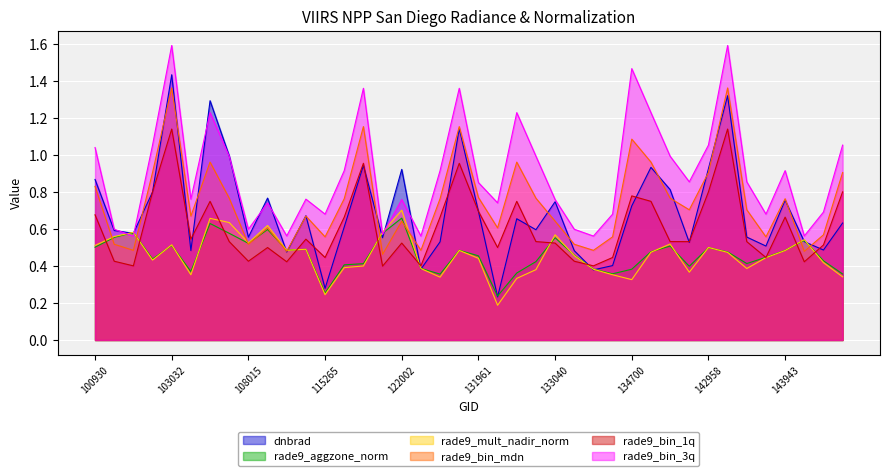

What are all the series names shown in the legend?

dnbrad, rade9_aggzone_norm, rade9_mult_nadir_norm, rade9_bin_mdn, rade9_bin_1q, rade9_bin_3q